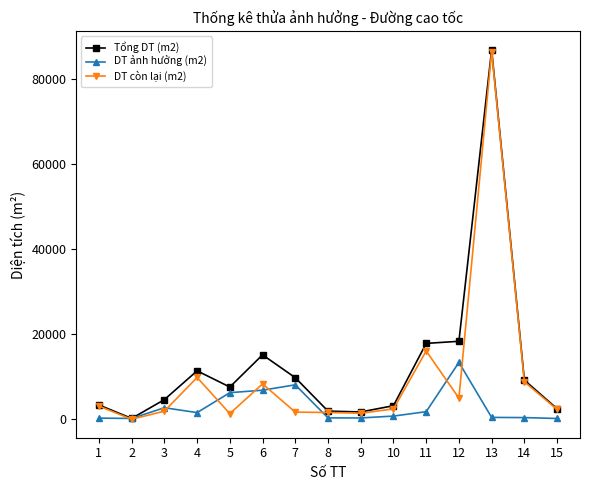

Which series has the widest spread of values?

Tổng DT (m2)